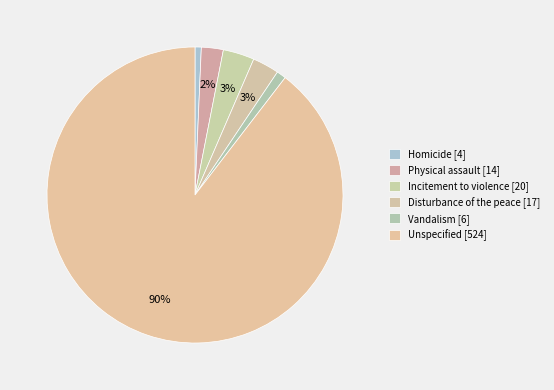

Which slice is the largest?

Unspecified